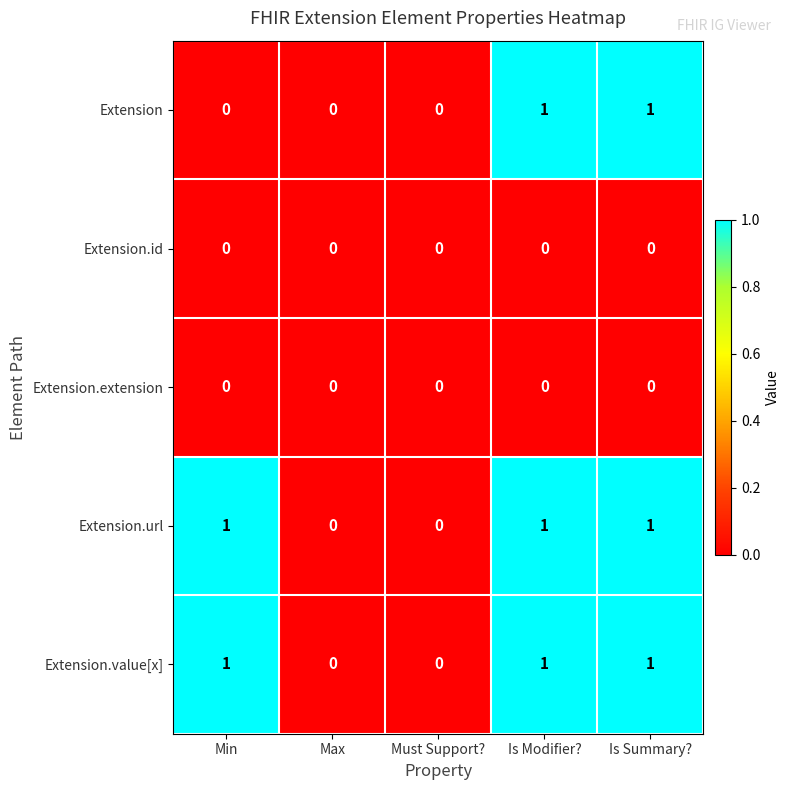

Is the value of Extension.id at Max greater than the value of Extension.url at Min?

No